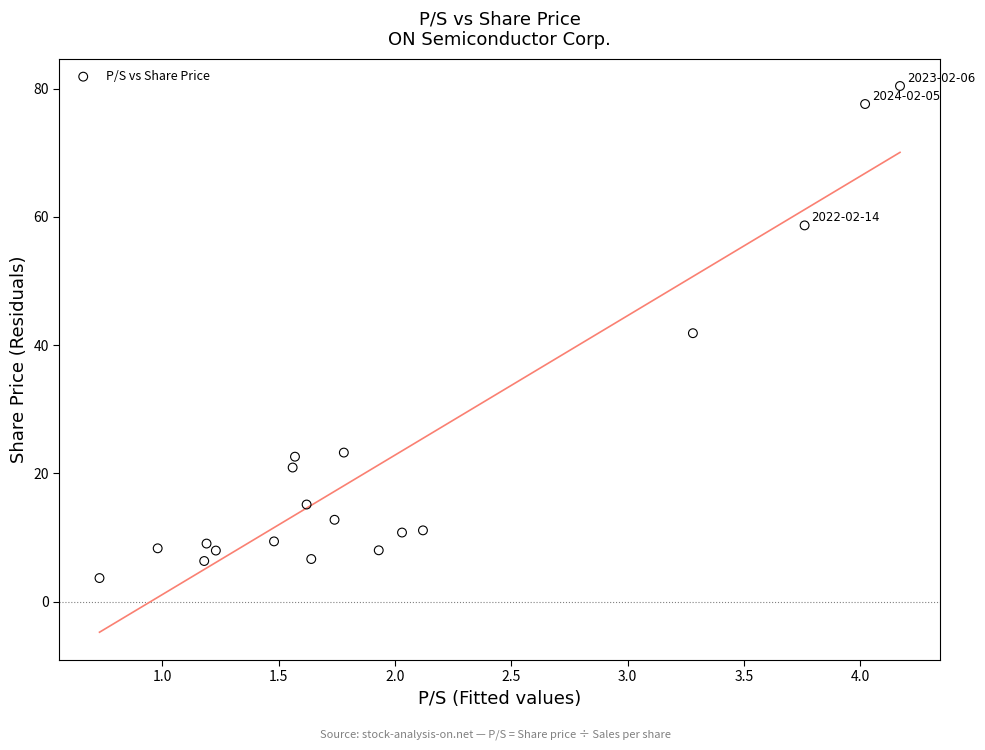

What is the range of X values (max minus min)?

3.4